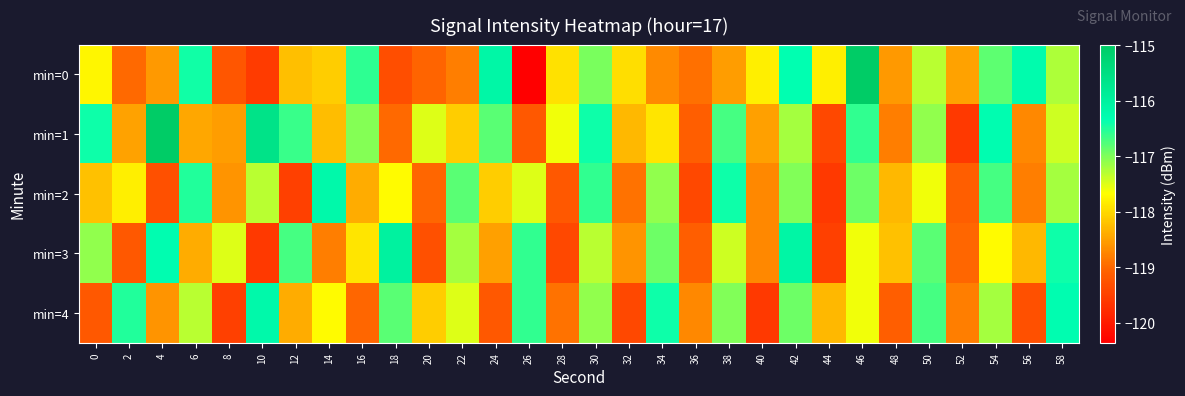

What is the greatest value displayed?

-115.0